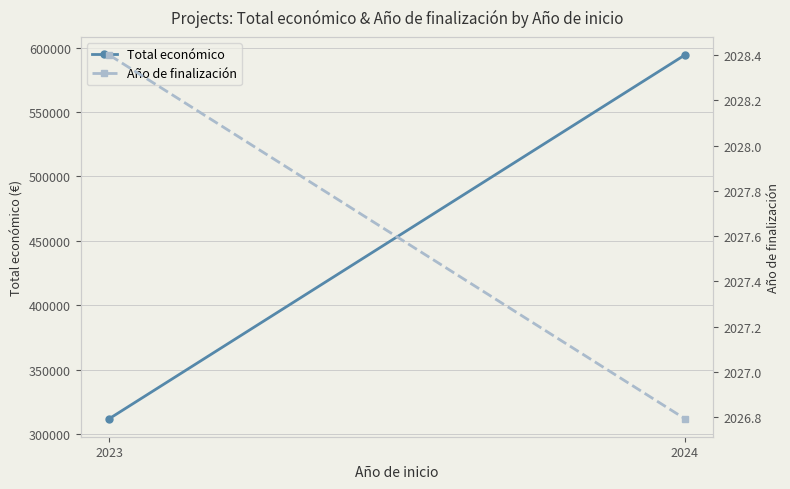

At which category is the sum across all series the highest?

2024